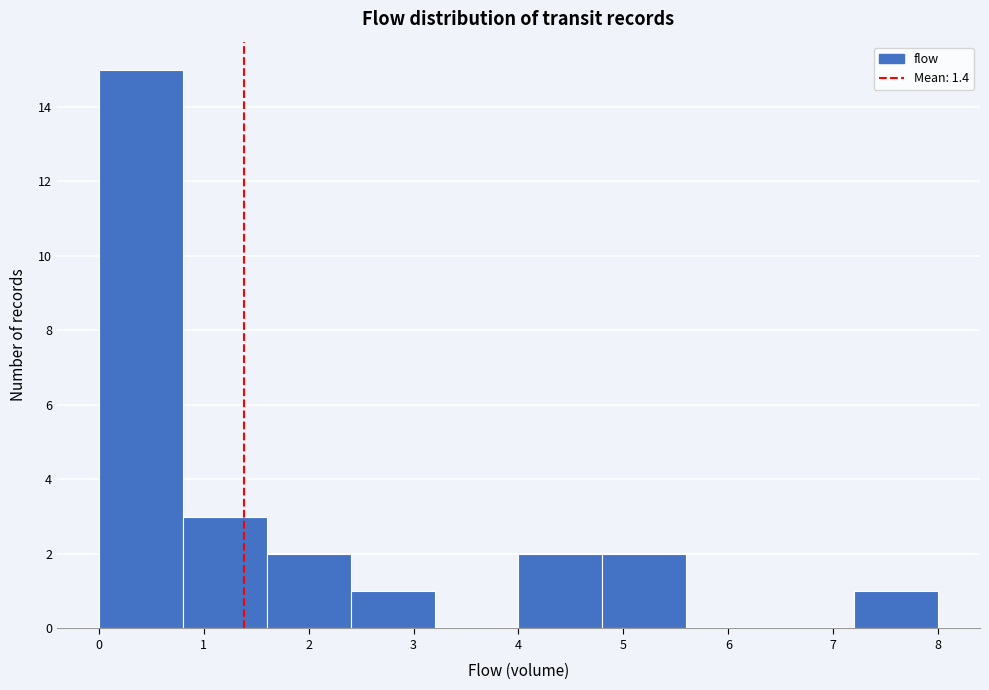

Reading left to right, transcribe this chart: for each bar, give the range it covers on the x-axis and its height. The values are not printed on the chart, so give them approximately, as read against the axis.

0.0 to 0.8: 15
0.8 to 1.6: 3
1.6 to 2.4: 2
2.4 to 3.2: 1
3.2 to 4.0: 0
4.0 to 4.8: 2
4.8 to 5.6: 2
5.6 to 6.4: 0
6.4 to 7.2: 0
7.2 to 8.0: 1